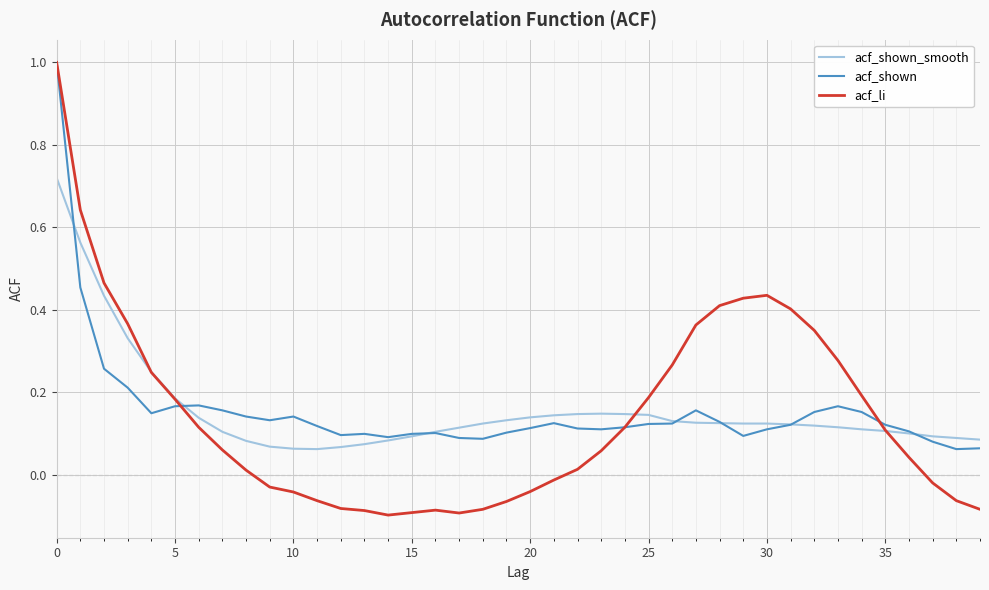

Which series has the largest range (max minus min)?

acf_li